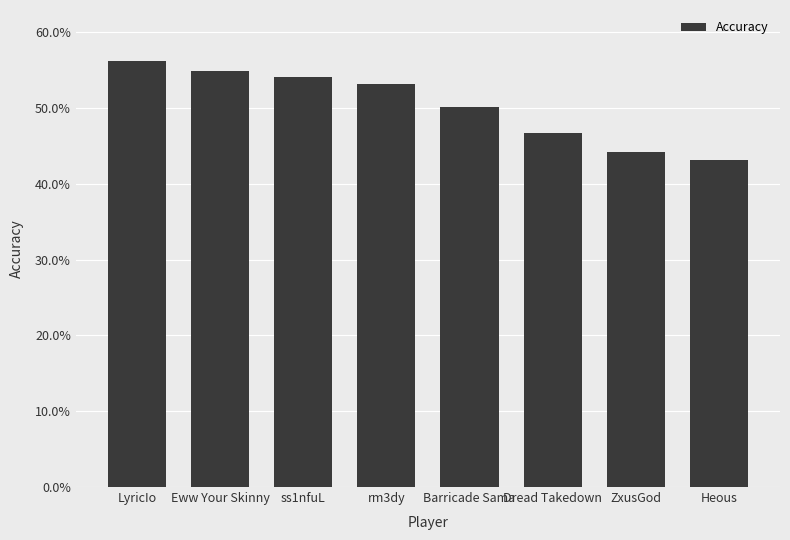

What is the greatest value displayed?

56.2